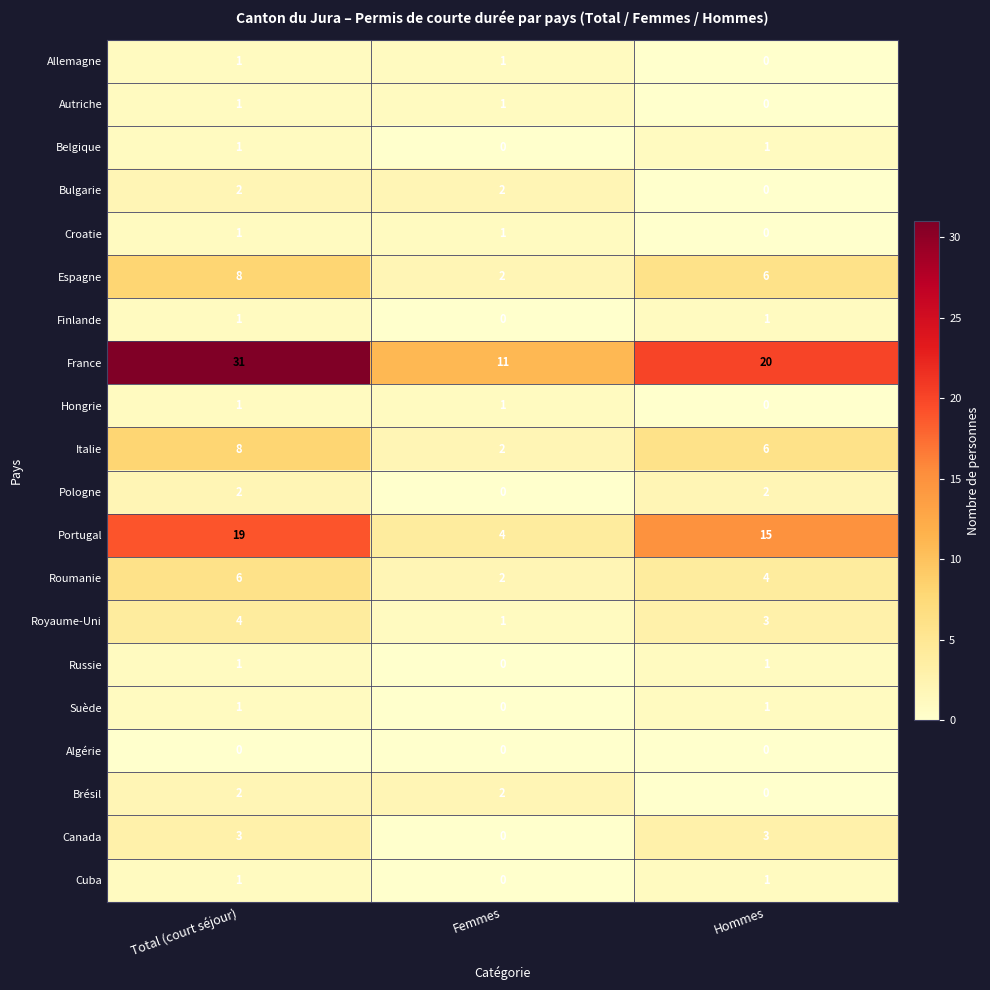

Which category has the highest value across all series?

Total (court séjour)